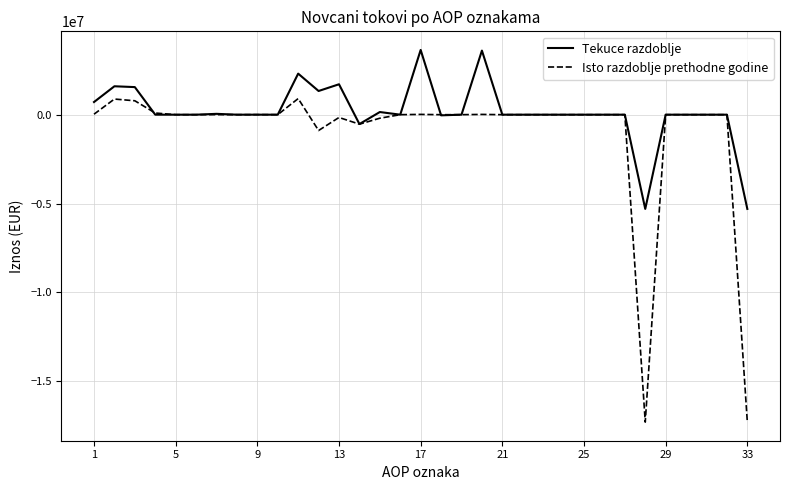

What is the maximum value shown in the chart?

3641045